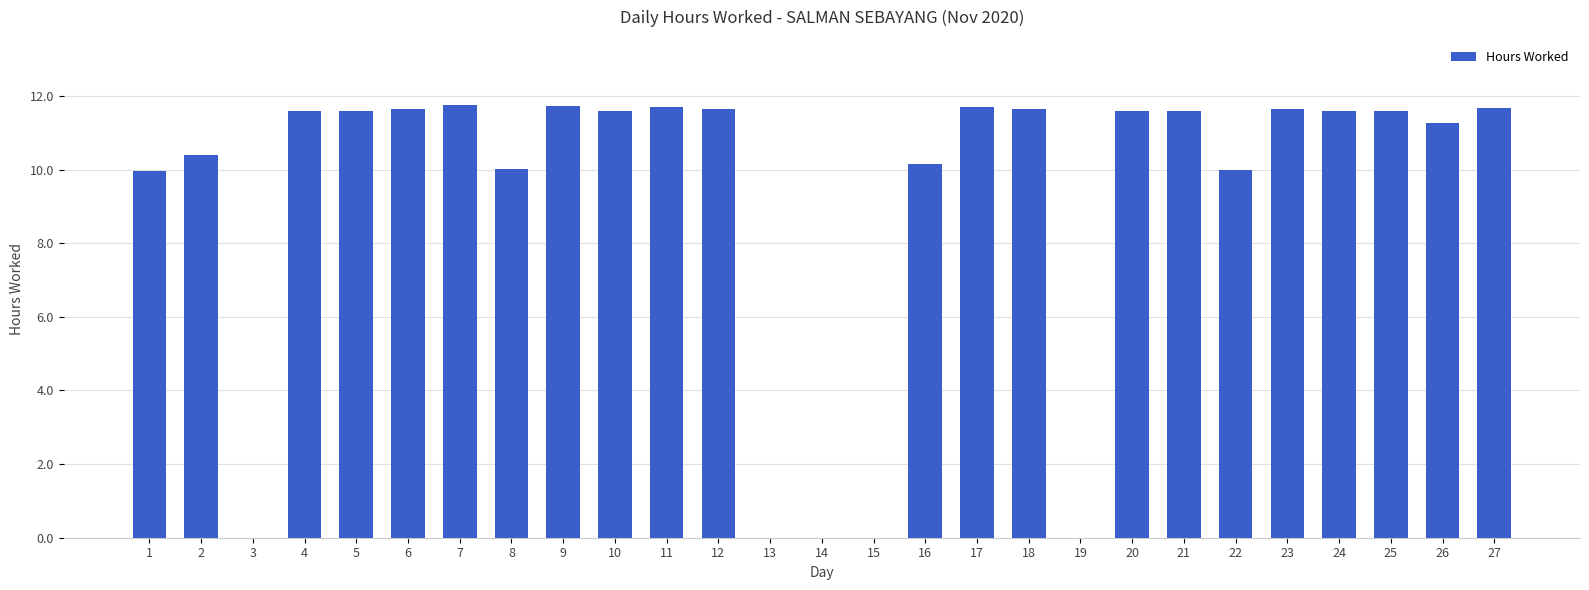

What is the ratio of the value at 8 to the value at 7?

0.9